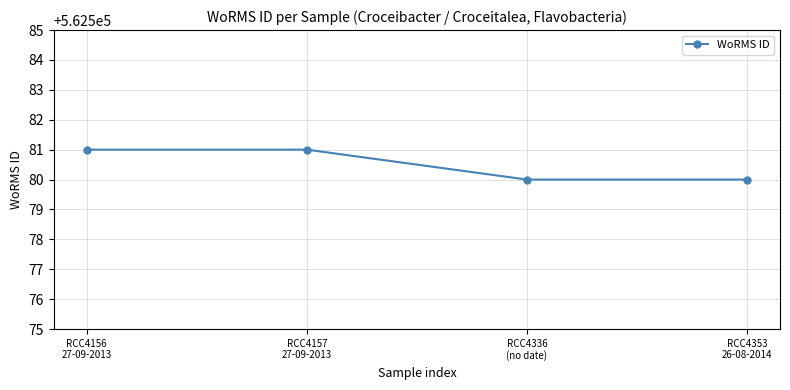

What is the change in value from RCC4157
27-09-2013 to RCC4353
26-08-2014?

-1